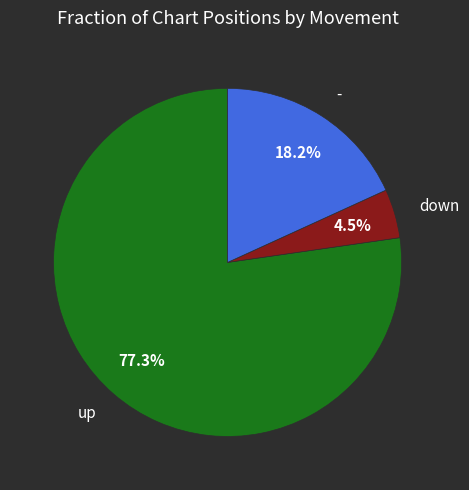

Count the number of slices in the pie.

3